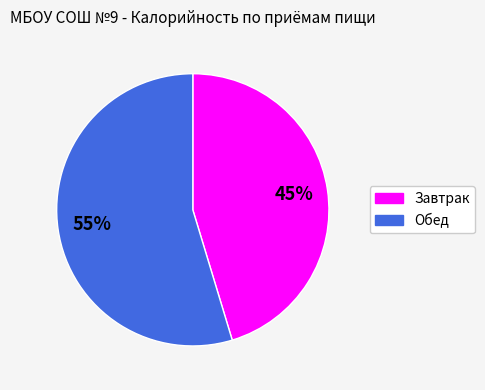

To the nearest percent, what is the average slice percentage?

50%